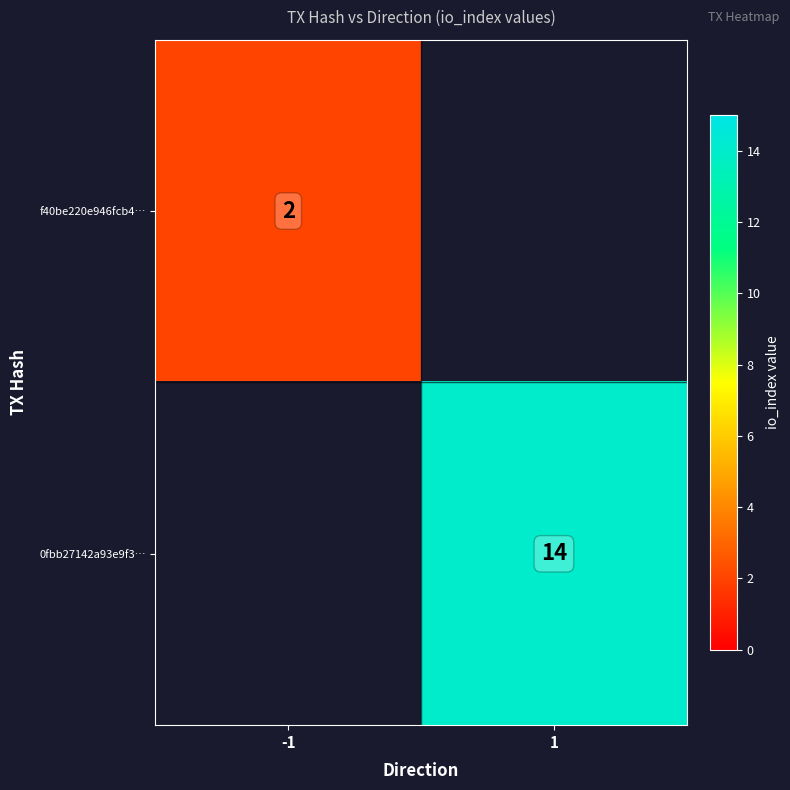

True or false: 0fbb27142a93e9f3… has a value of 14 at 1.

True